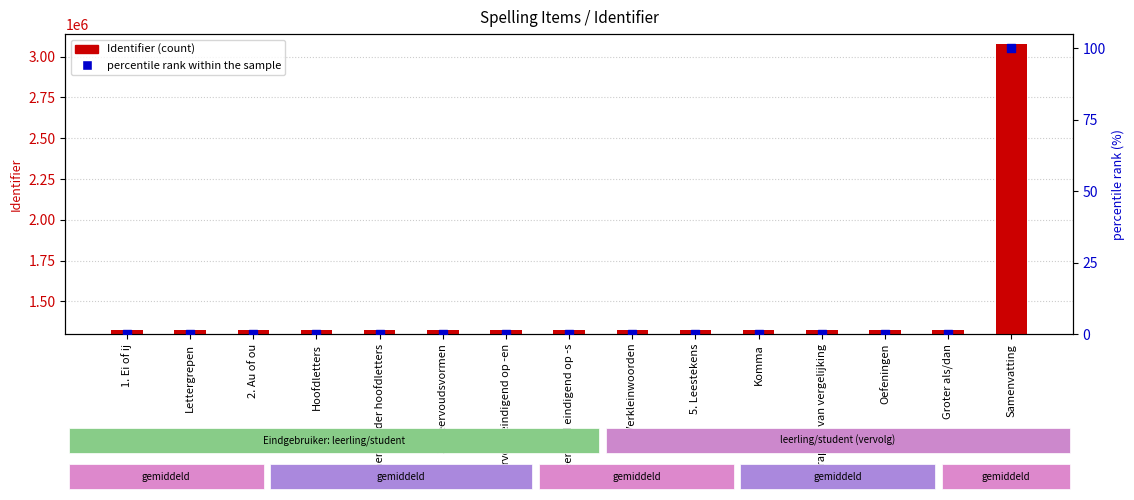

What are all the series names shown in the legend?

Identifier, percentile rank within the sample